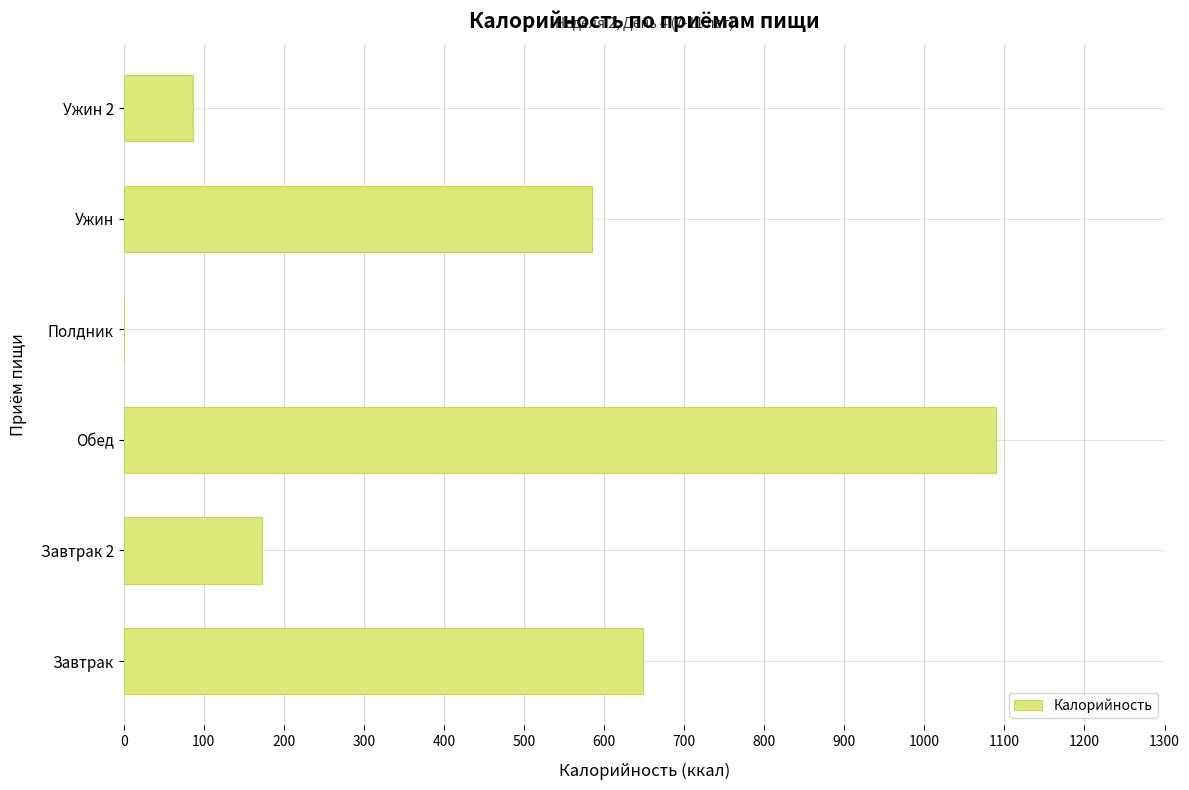

Are the bars horizontal?

Yes